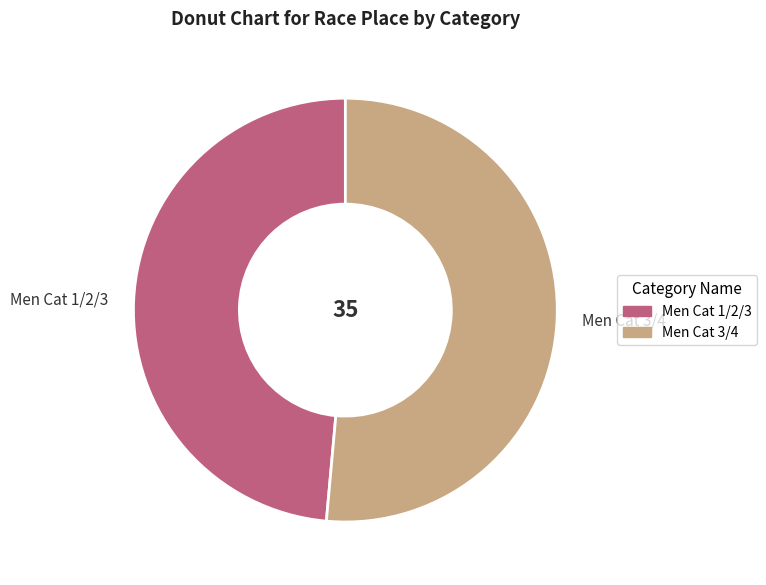

Rank the categories by value from highest to lowest.

Men Cat 3/4, Men Cat 1/2/3